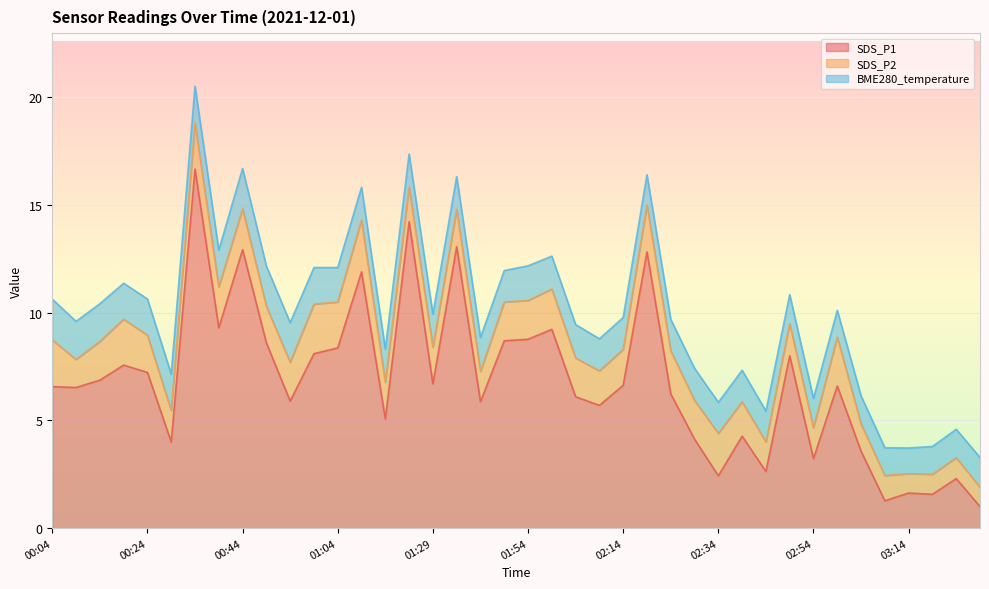

What is the smallest value displayed?

0.9